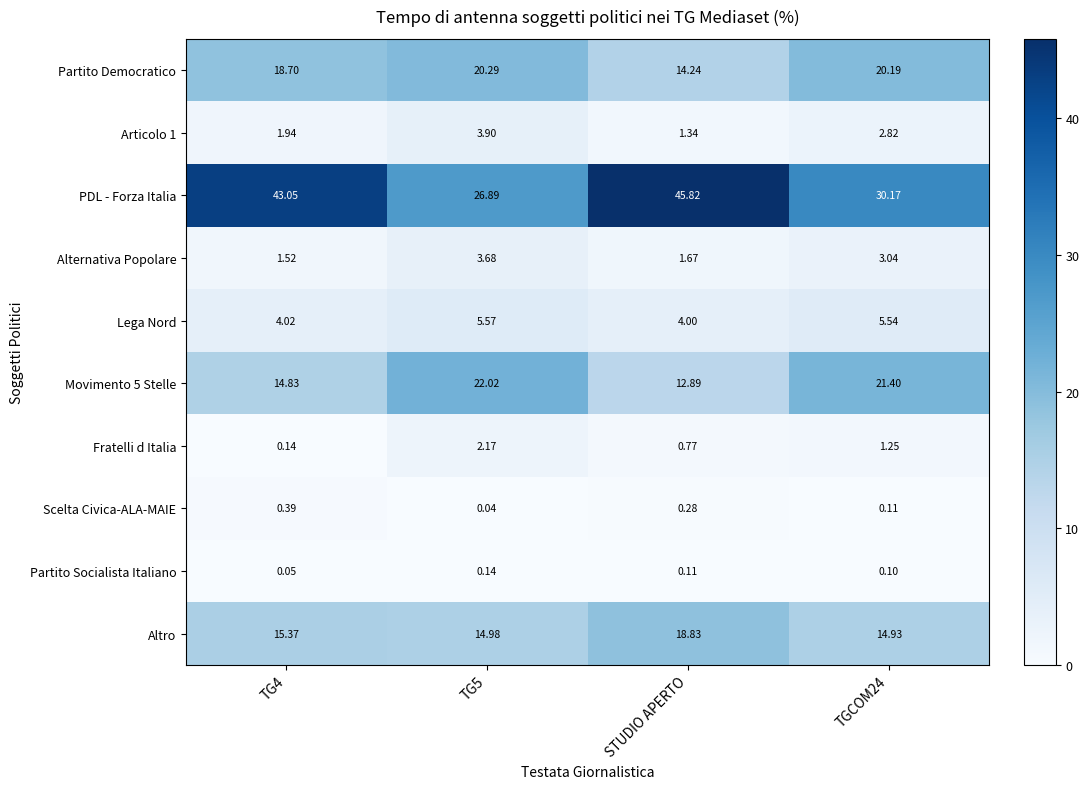

Count the number of categories in the chart.

4